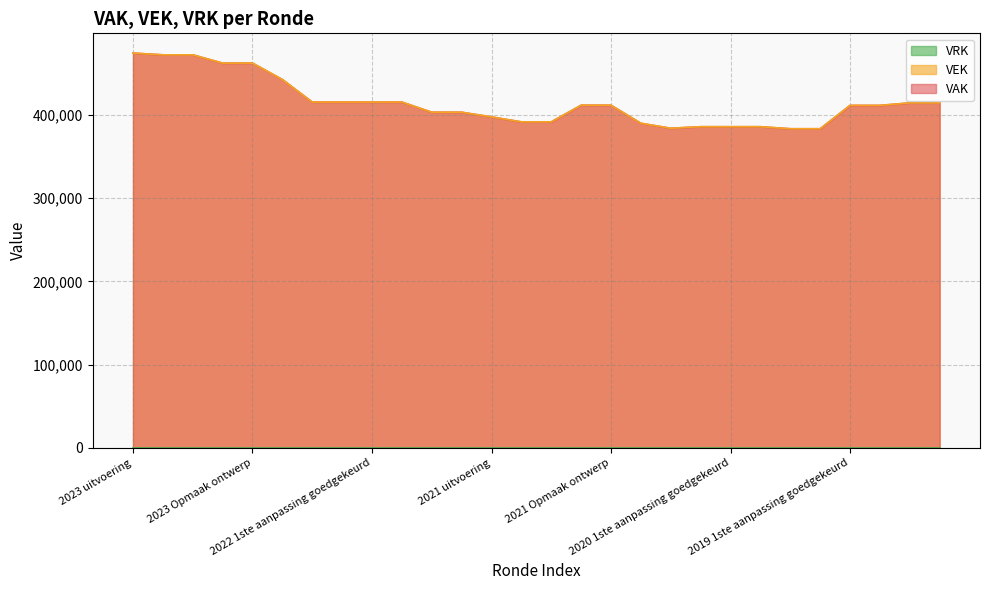

Is it true that VEK equals 239633 at 2022 Opmaak ontwerp?

False